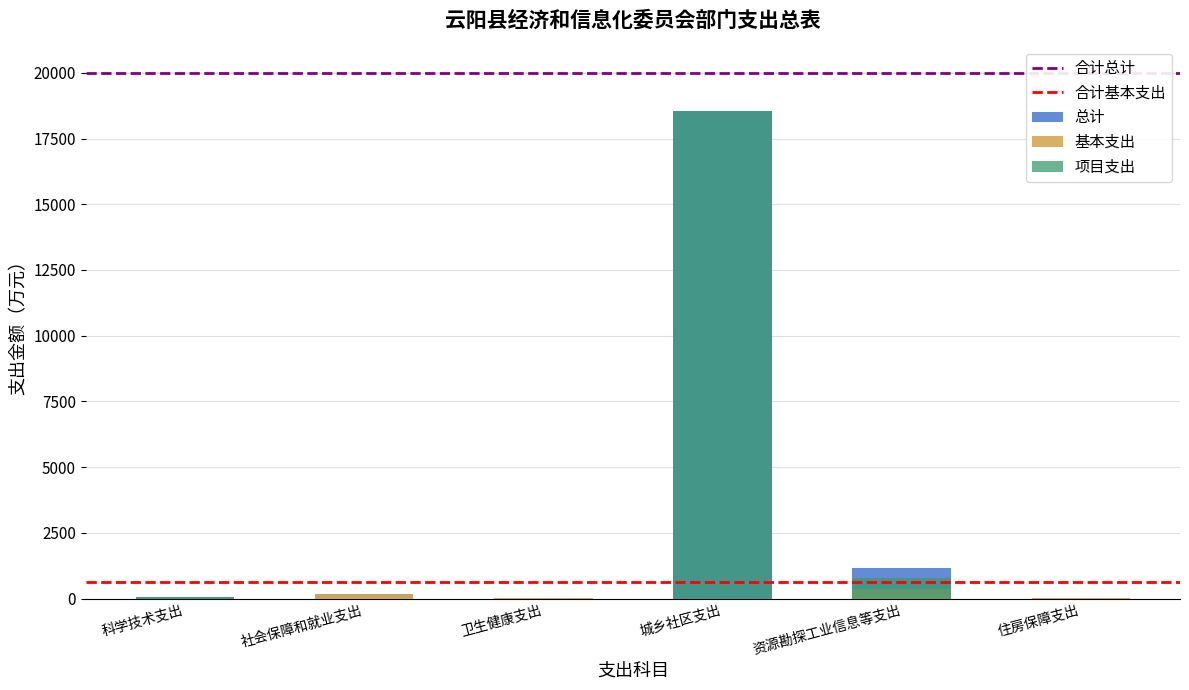

Reading left to right, list all the values displayed in this chart.

总计: 科学技术支出=50.0	社会保障和就业支出=182.6	卫生健康支出=30.6	城乡社区支出=18532.0	资源勘探工业信息等支出=1177.3	住房保障支出=31.6
基本支出: 科学技术支出=0.0	社会保障和就业支出=182.6	卫生健康支出=30.6	城乡社区支出=0.0	资源勘探工业信息等支出=382.3	住房保障支出=31.6
项目支出: 科学技术支出=50.0	社会保障和就业支出=0.0	卫生健康支出=0.0	城乡社区支出=18532.0	资源勘探工业信息等支出=795.0	住房保障支出=0.0